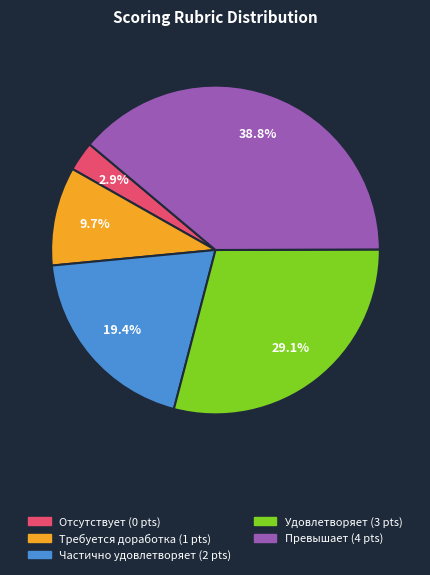

Count the number of slices in the pie.

5